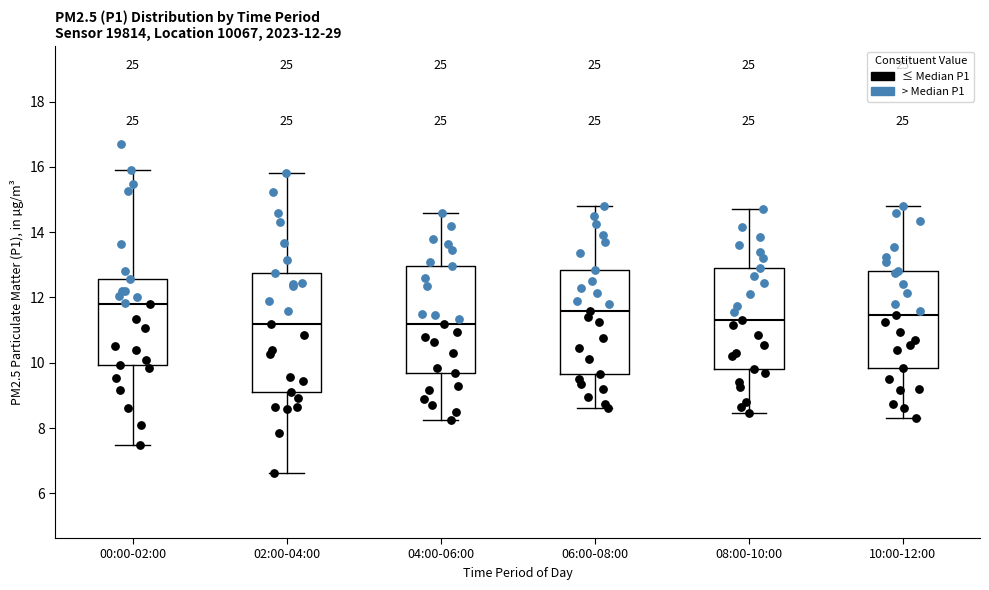

Which box has the highest median line?

00:00-02:00